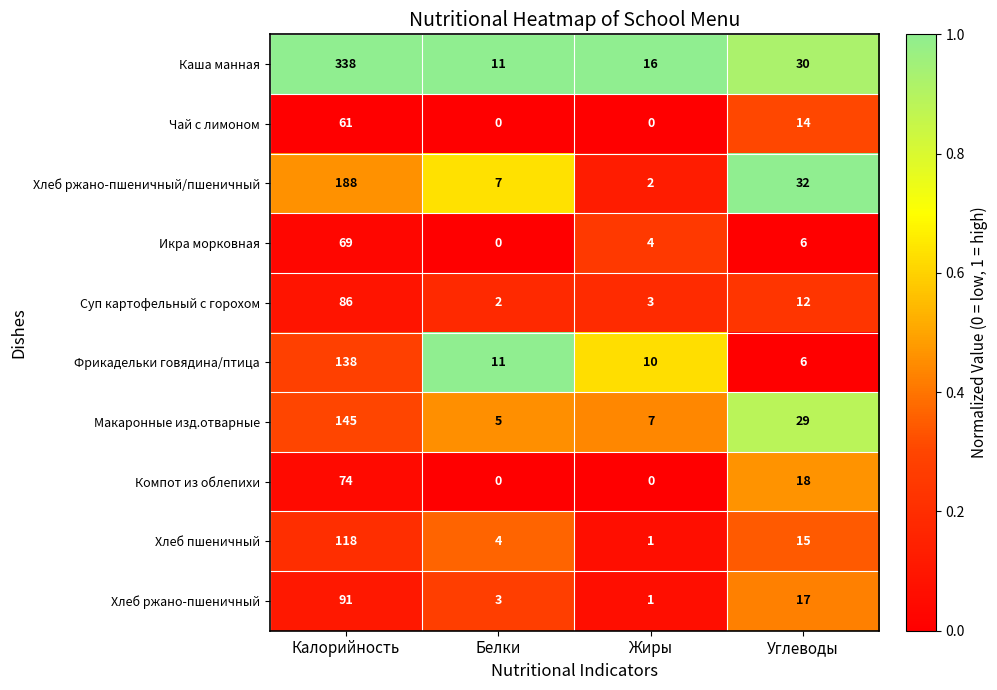

The value of Каша манная at Жиры is 27. True or false?

False